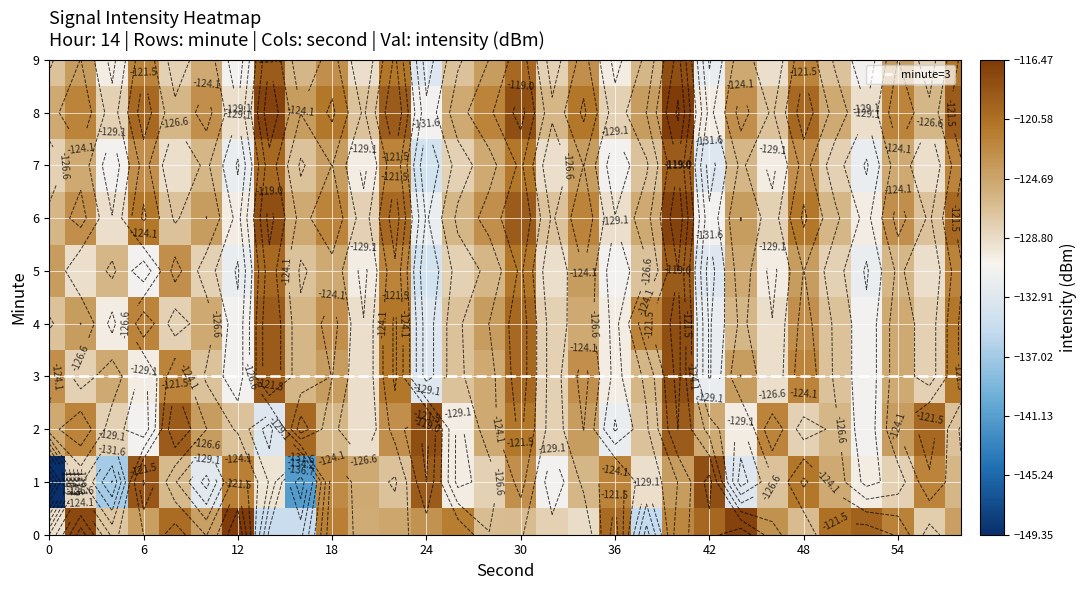

Which series has the largest range (max minus min)?

1